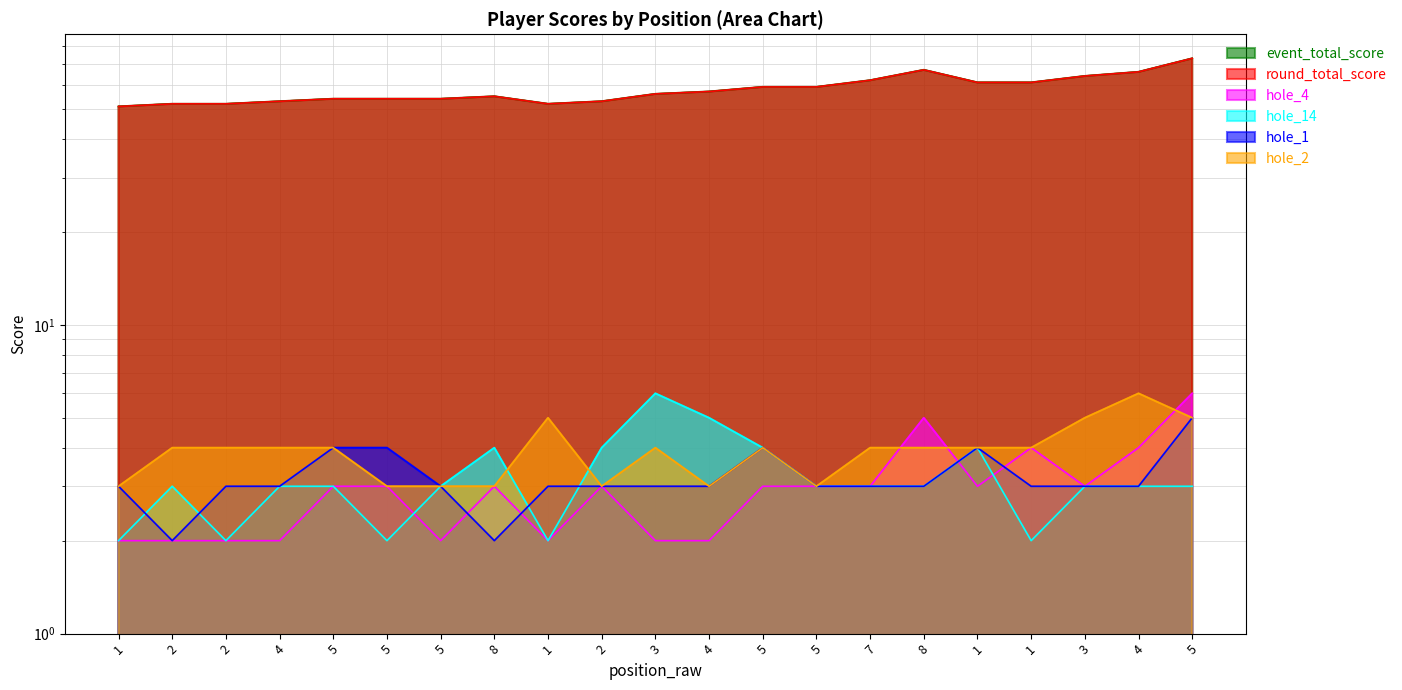

Reading right to left, extract all data points from this chart.

event_total_score: 5=73	4=66	3=64	1=61	1=61	8=67	7=62	5=59	5=59	4=57	3=56	2=53	1=52	8=55	5=54	5=54	5=54	4=53	2=52	2=52	1=51
round_total_score: 5=73	4=66	3=64	1=61	1=61	8=67	7=62	5=59	5=59	4=57	3=56	2=53	1=52	8=55	5=54	5=54	5=54	4=53	2=52	2=52	1=51
hole_4: 5=6	4=4	3=3	1=4	1=3	8=5	7=3	5=3	5=3	4=2	3=2	2=3	1=2	8=3	5=2	5=3	5=3	4=2	2=2	2=2	1=2
hole_14: 5=3	4=3	3=3	1=2	1=4	8=3	7=3	5=3	5=4	4=5	3=6	2=4	1=2	8=4	5=3	5=2	5=3	4=3	2=2	2=3	1=2
hole_1: 5=5	4=3	3=3	1=3	1=4	8=3	7=3	5=3	5=4	4=3	3=3	2=3	1=3	8=2	5=3	5=4	5=4	4=3	2=3	2=2	1=3
hole_2: 5=5	4=6	3=5	1=4	1=4	8=4	7=4	5=3	5=4	4=3	3=4	2=3	1=5	8=3	5=3	5=3	5=4	4=4	2=4	2=4	1=3